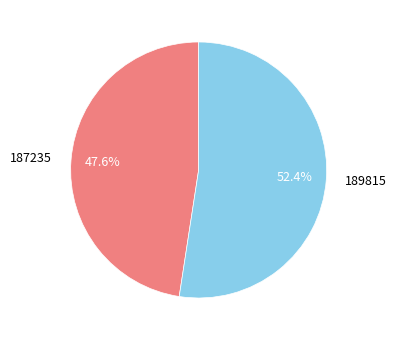

What is the ratio of the value at 189815 to the value at 187235?

1.1